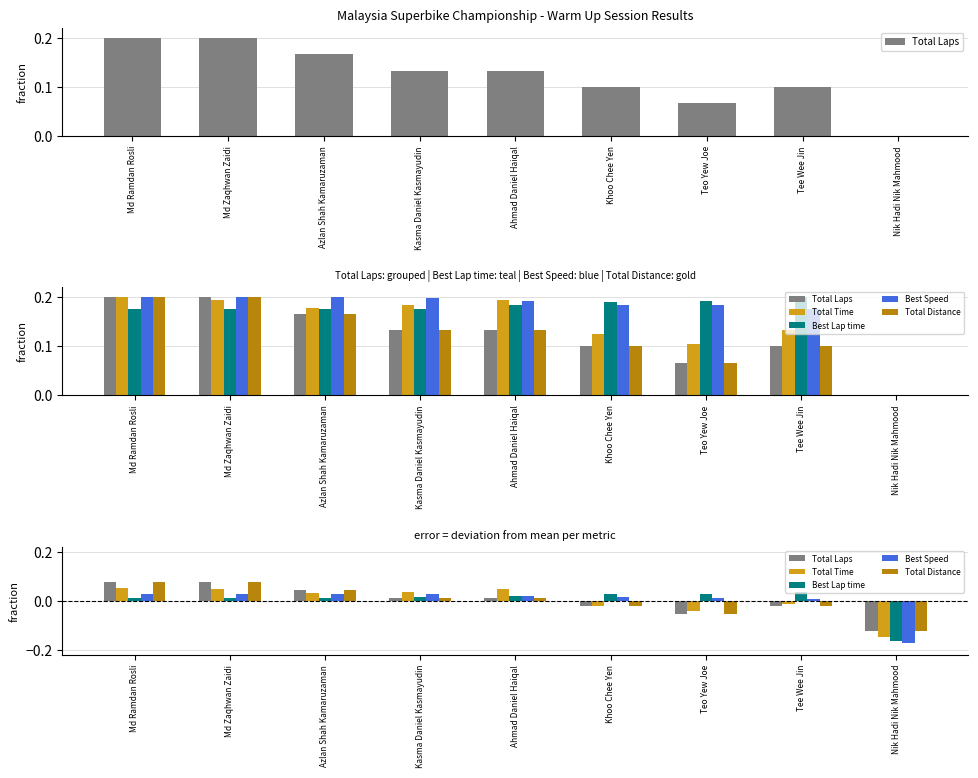

Does the chart contain stacked bars?

No